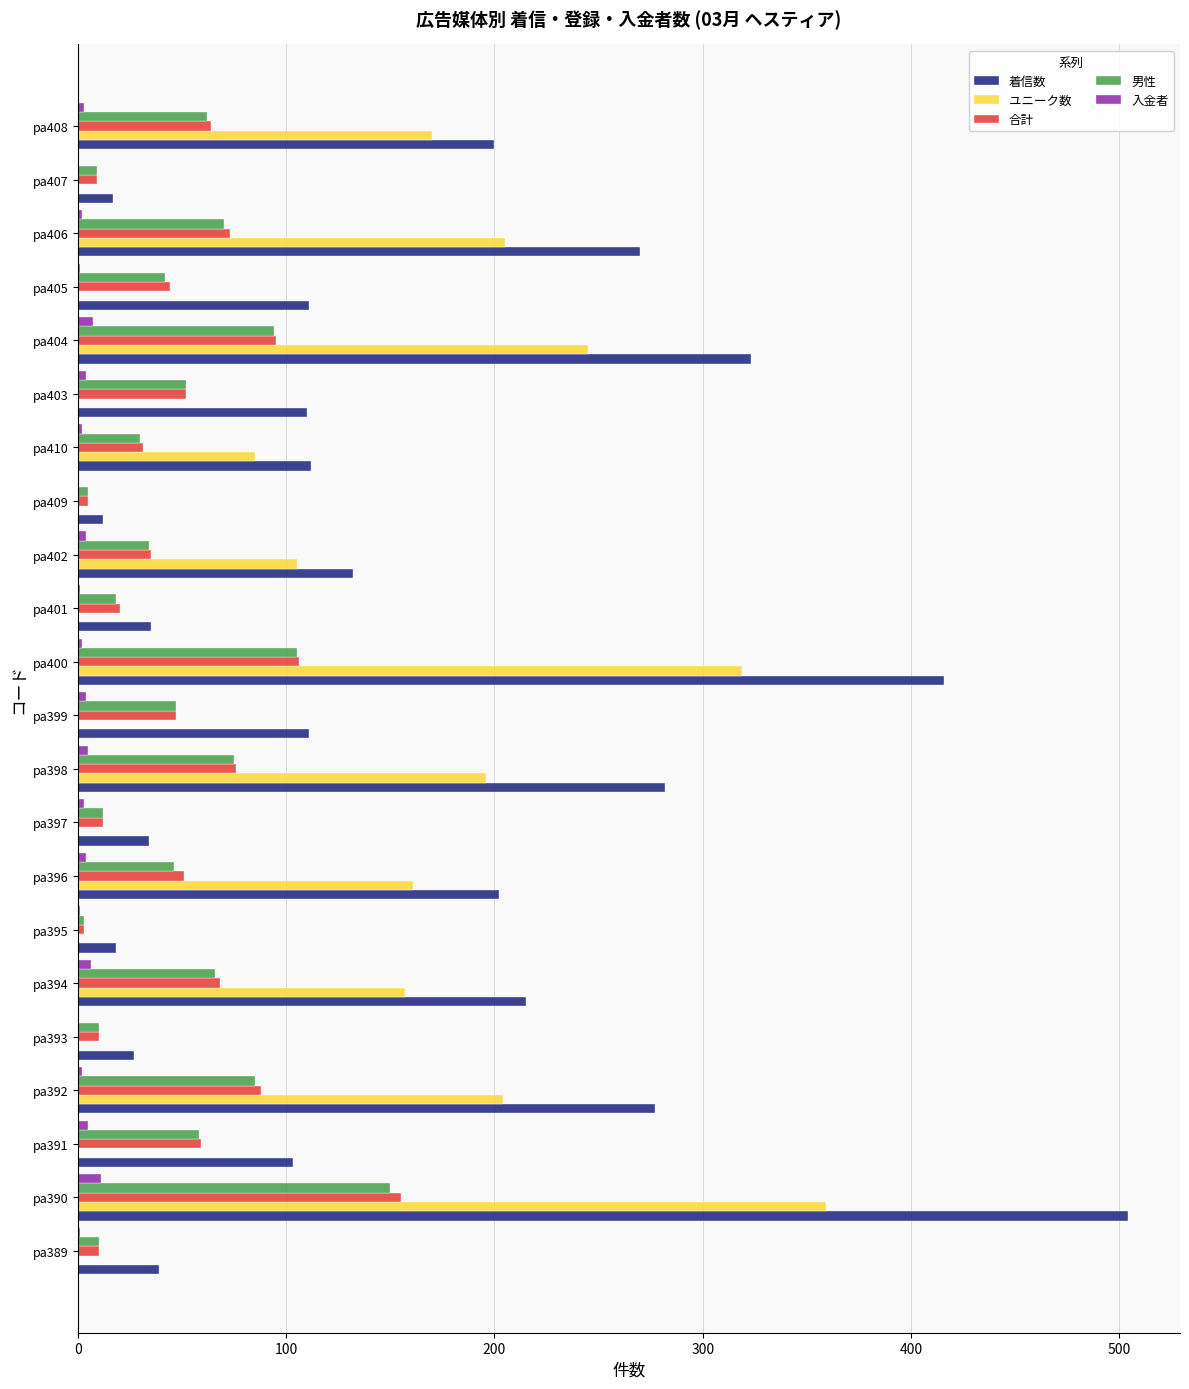

Which series has the largest total across all categories?

着信数